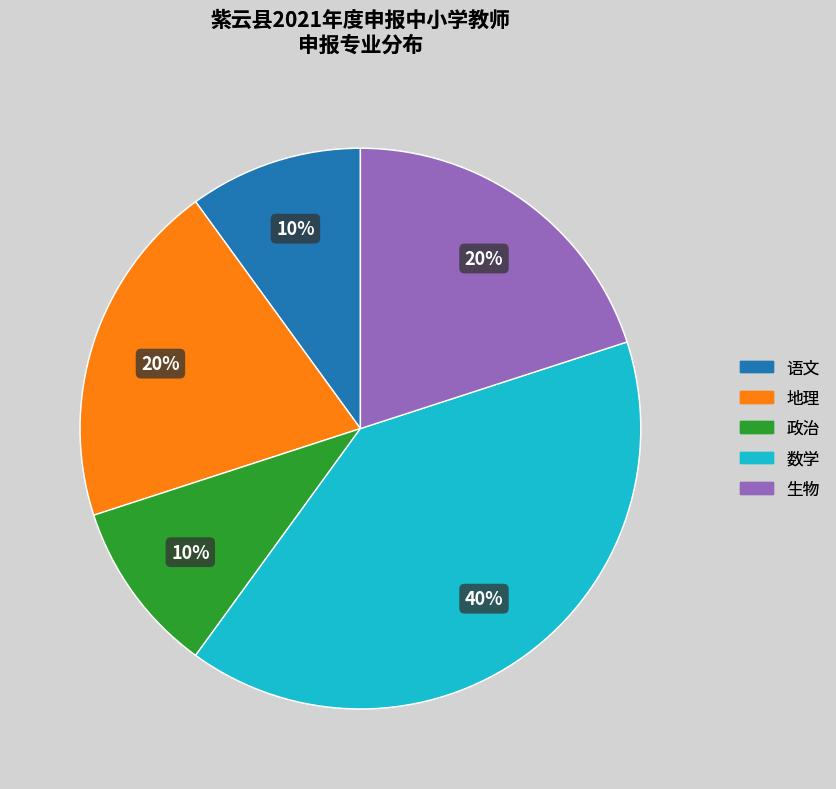

Is there any slice that represents more than half of the pie?

No